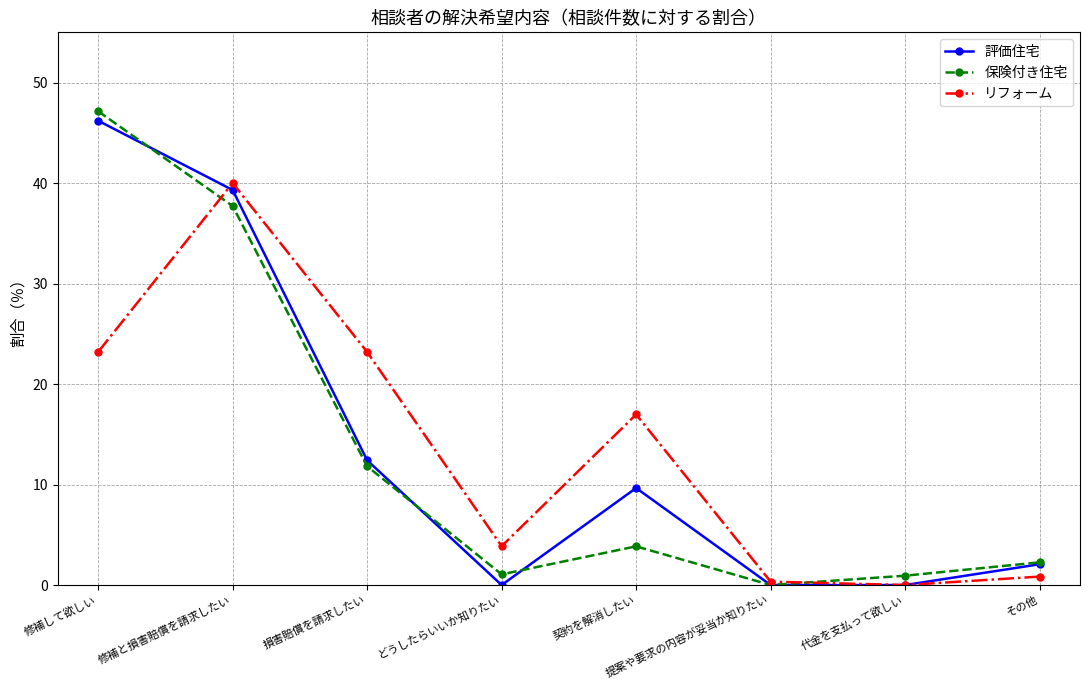

What is the difference between the maximum and minimum values in the リフォーム series?

40.0